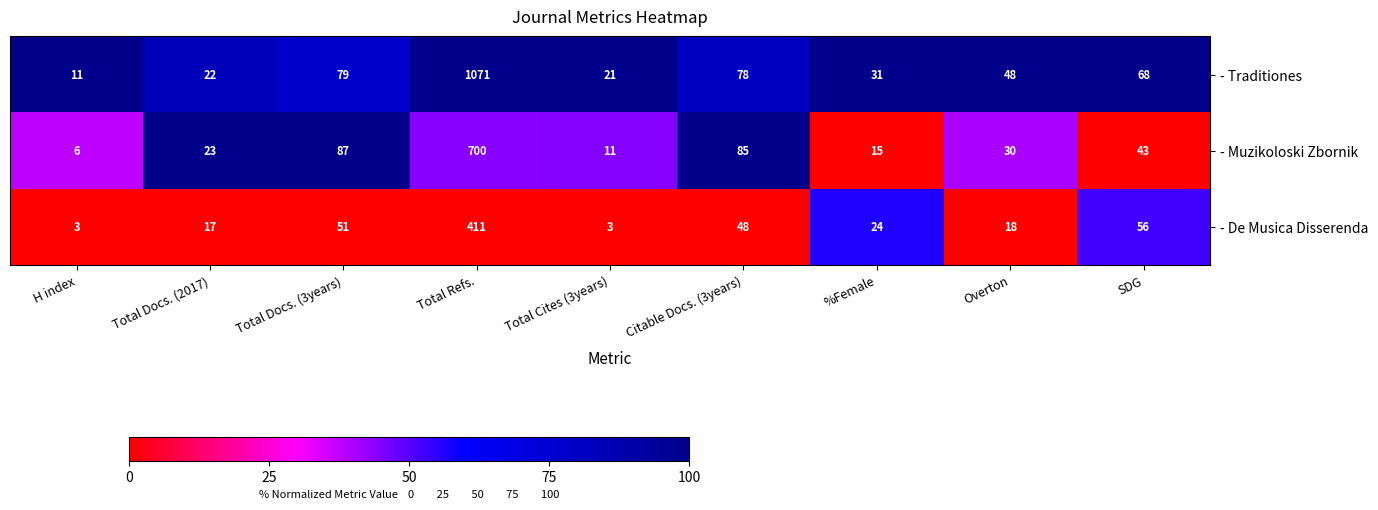

Rank the series by their maximum value, from lowest to highest.

- De Musica Disserenda, - Muzikoloski Zbornik, - Traditiones